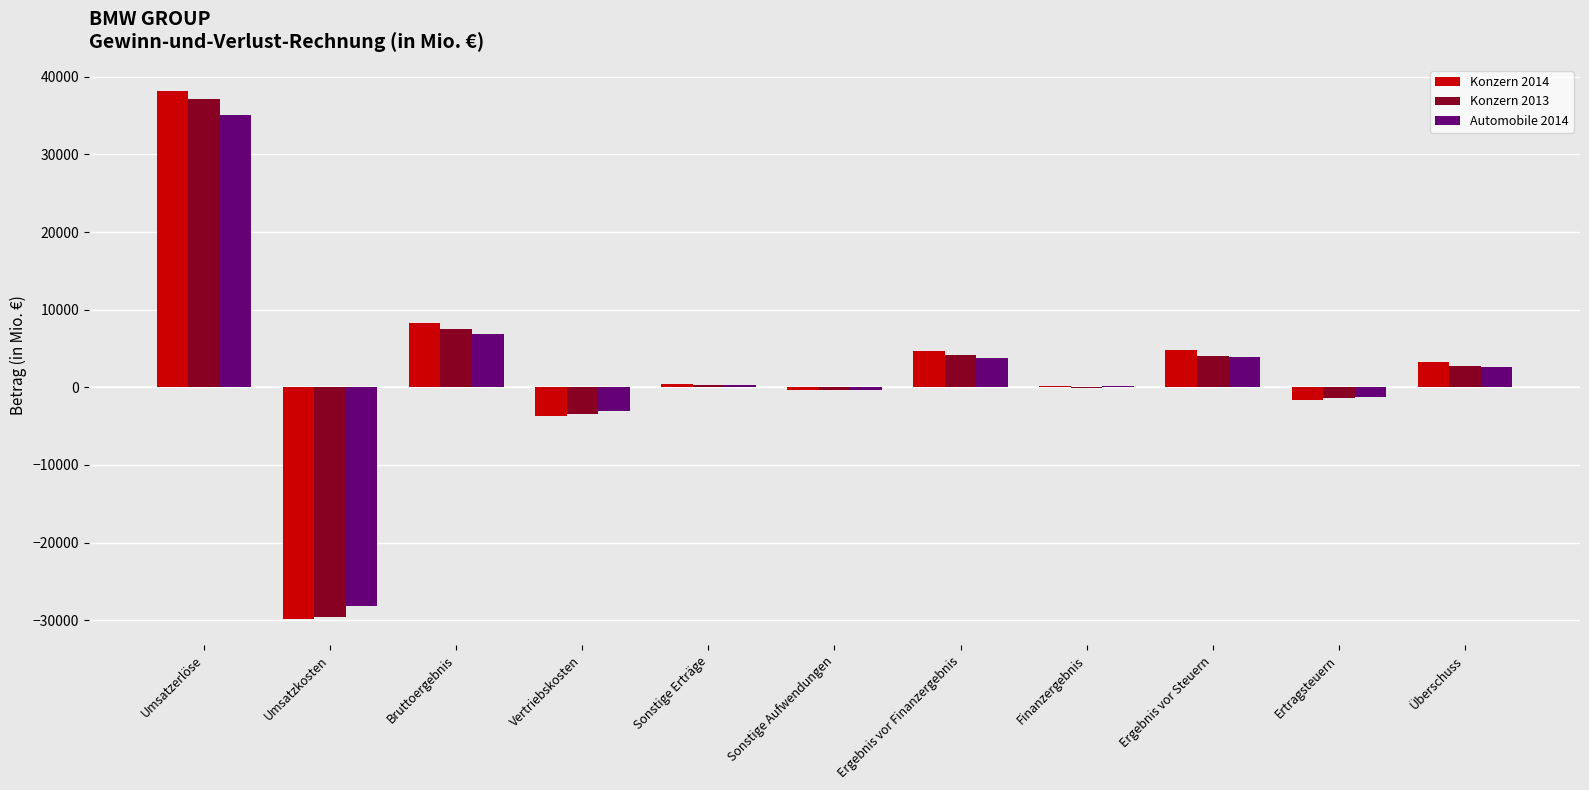

Is it true that Automobile 2014 equals 3000 at Bruttoergebnis?

False